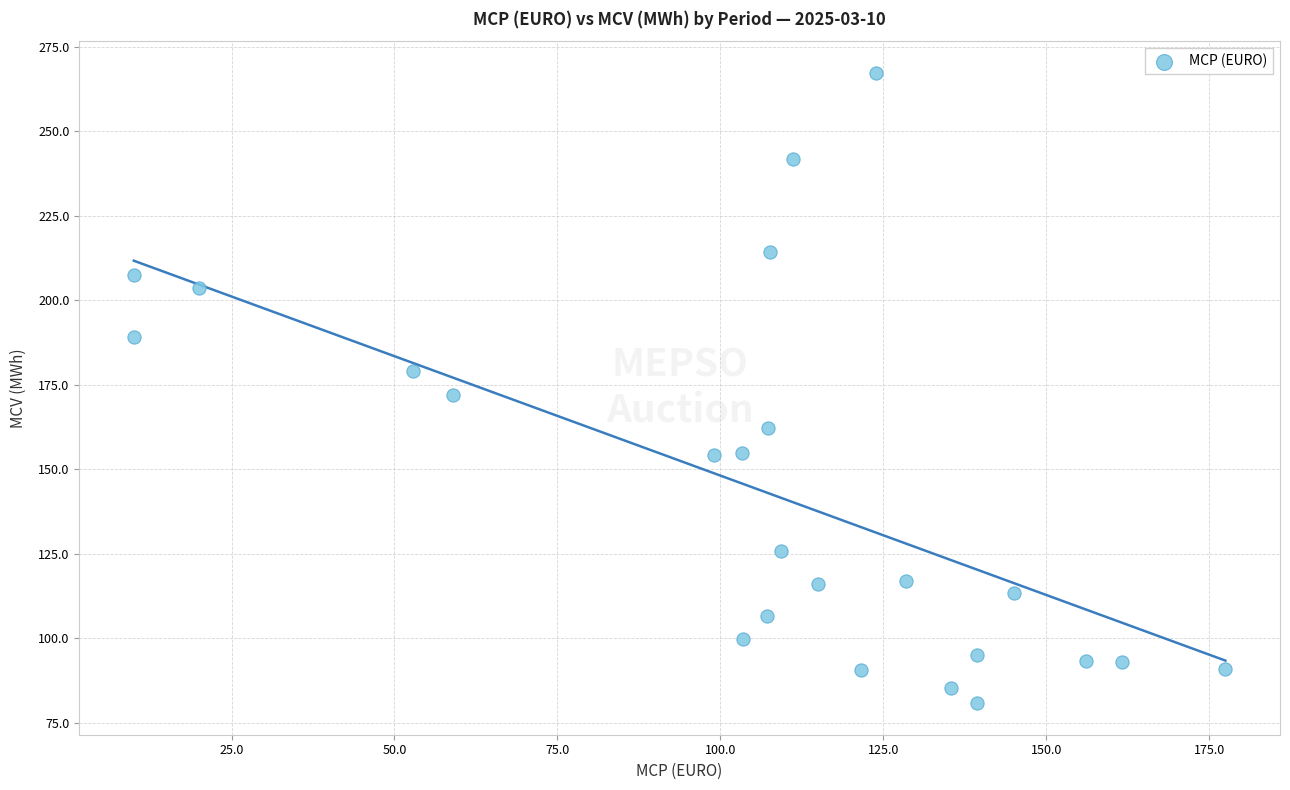

What is the range of Y values (max minus min)?

186.5